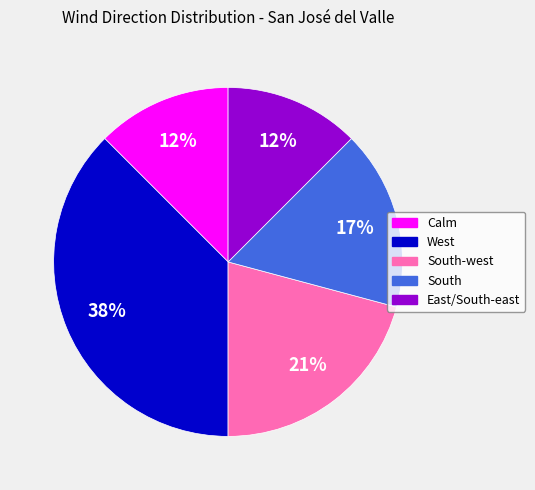

To the nearest percent, what is the combined percentage of East/South-east and West?

50%